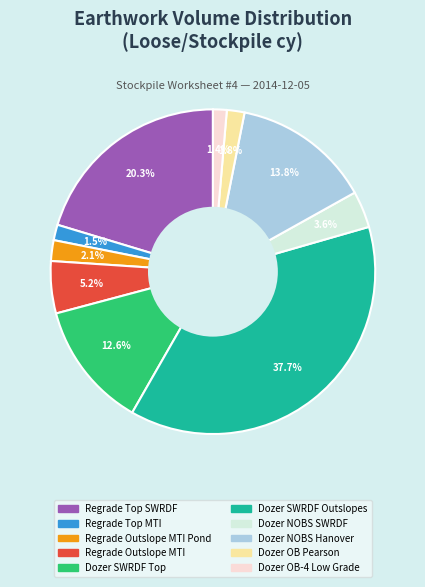

Does any single category account for the majority?

No